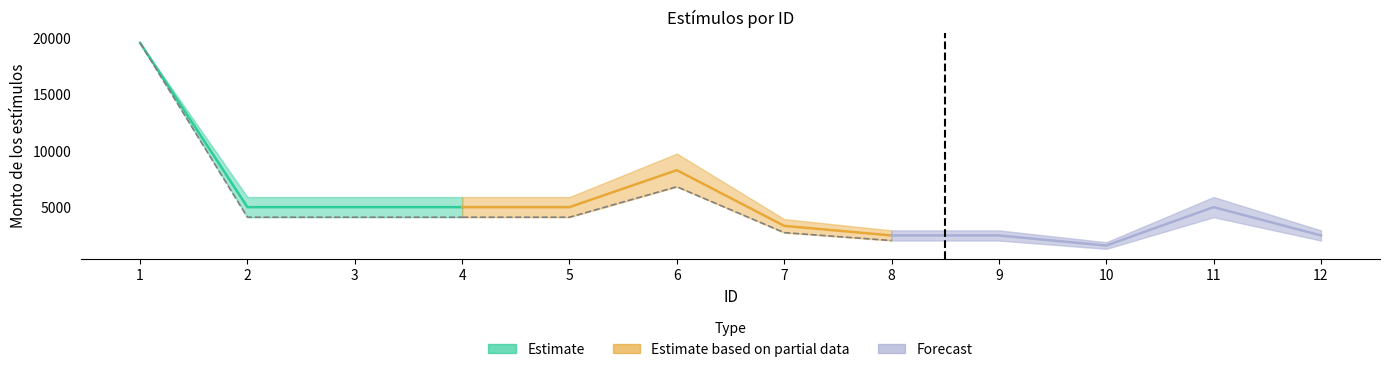

List the labels in order of Monto neto de los estímulos value, smallest first.

10, 8, 9, 12, 7, 2, 3, 4, 5, 11, 6, 1